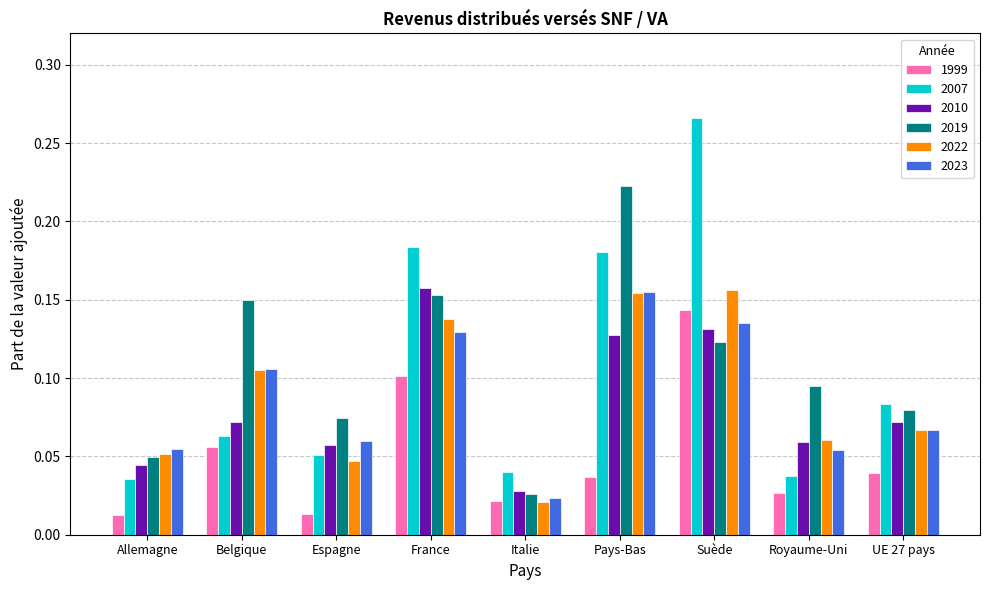

The value of 2007 at UE 27 pays is 0.1. True or false?

True